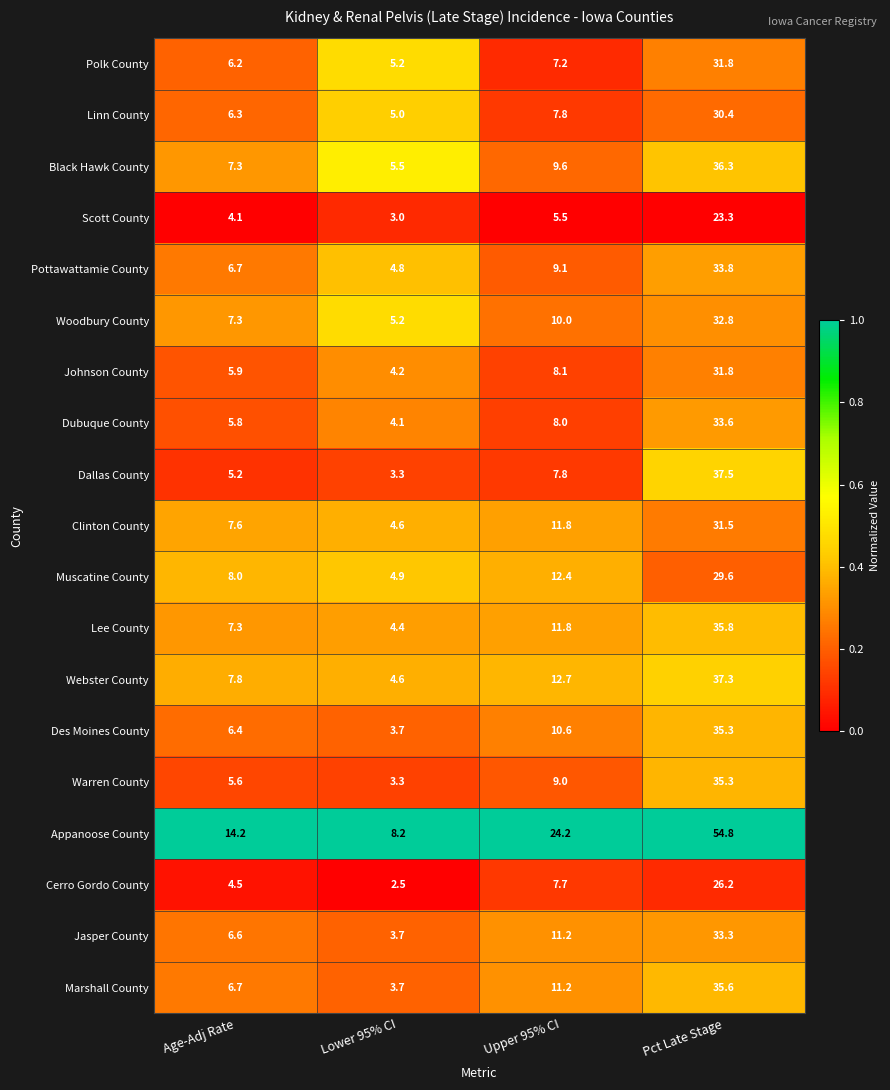

How many categories are shown in the chart?

4